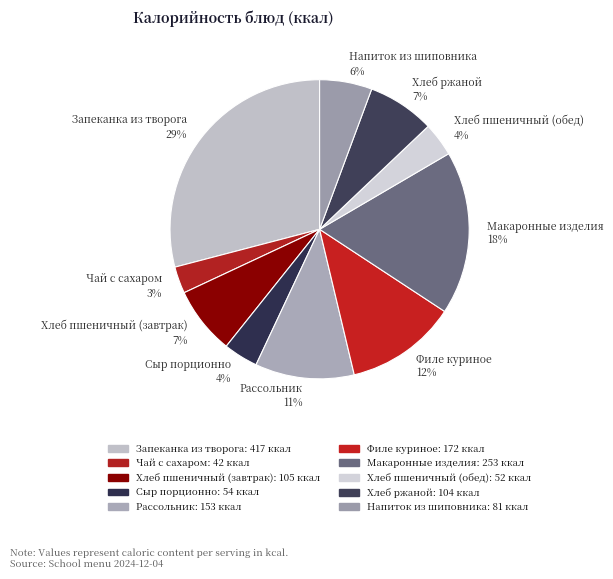

Which has a higher value, Макаронные изделия 18% or Чай с сахаром 3%?

Макаронные изделия 18%